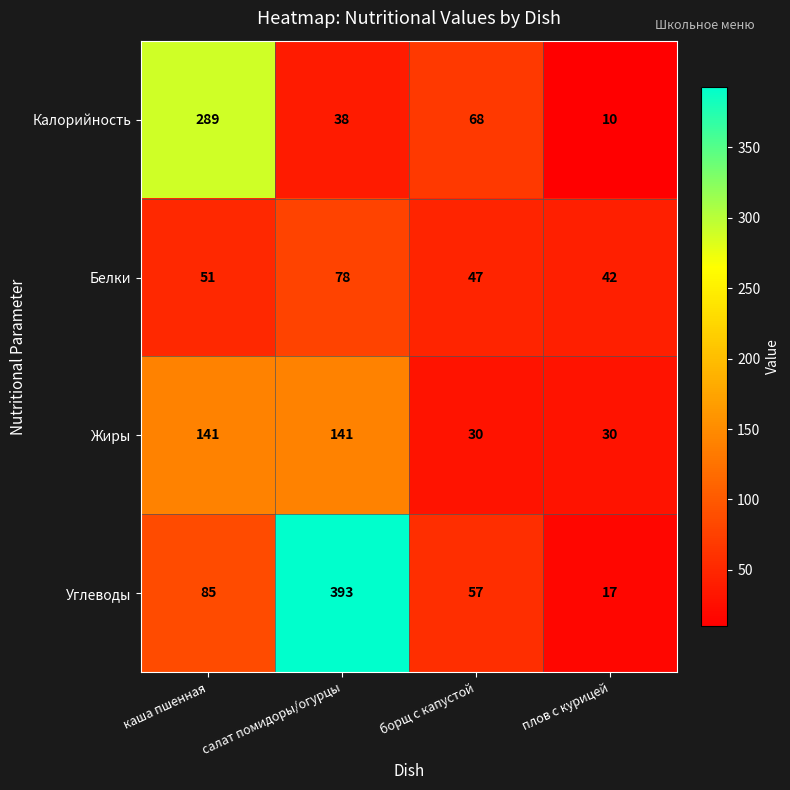

At which category is the sum across all series the highest?

салат помидоры/огурцы